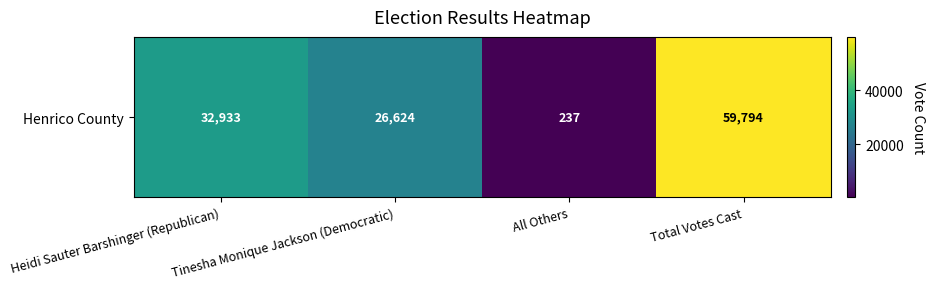

What is the average value?

29897